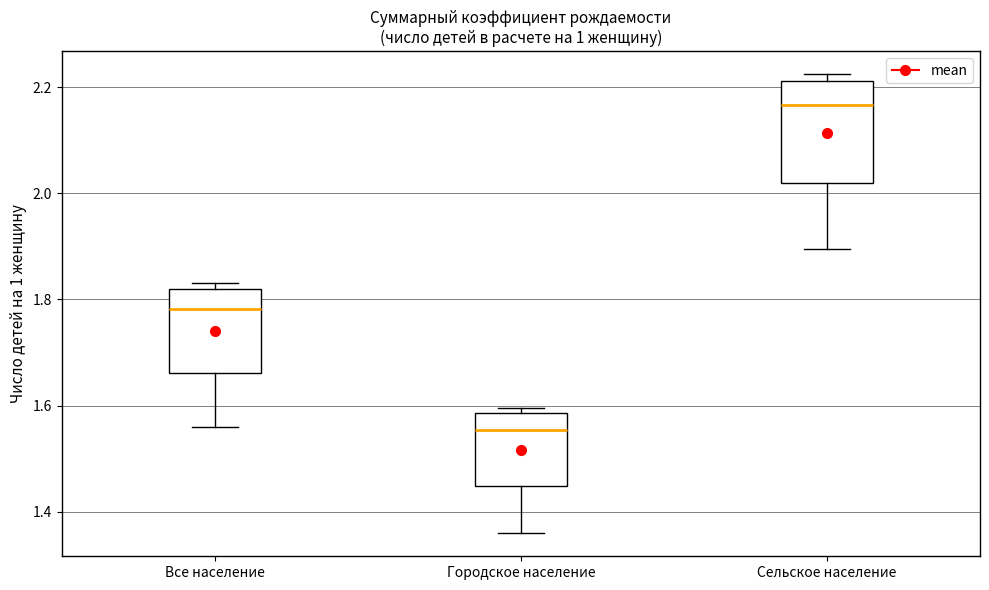

Which box's median line is the lowest?

Городское население